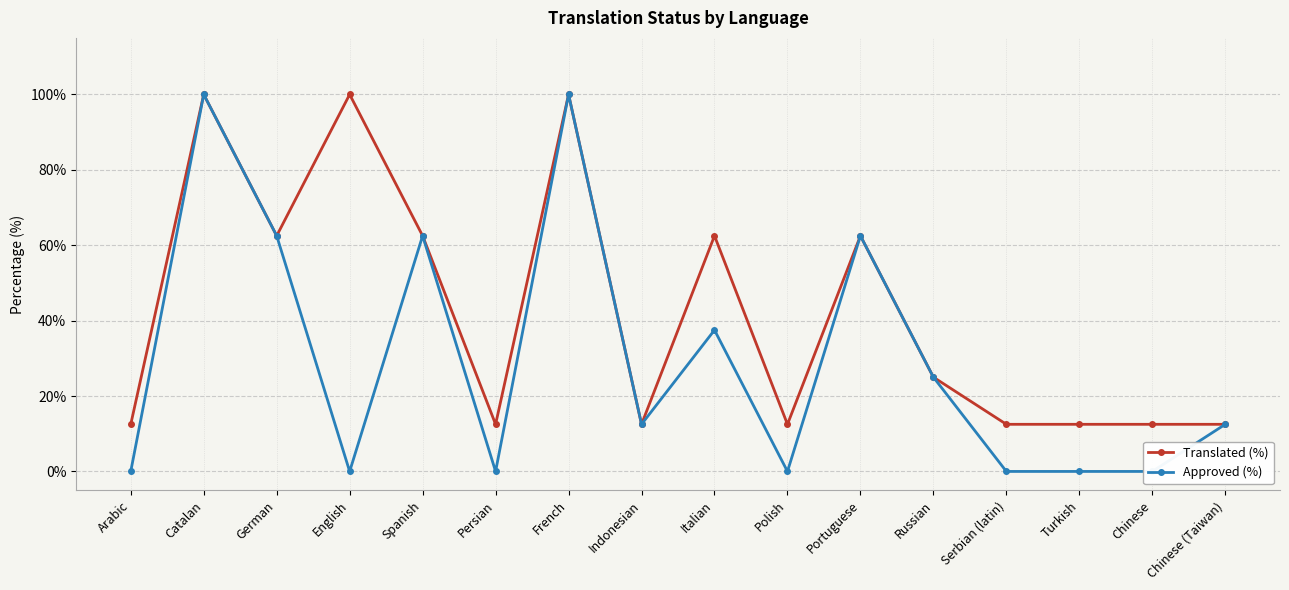

At which label is Approved (%) closest to 50?

German